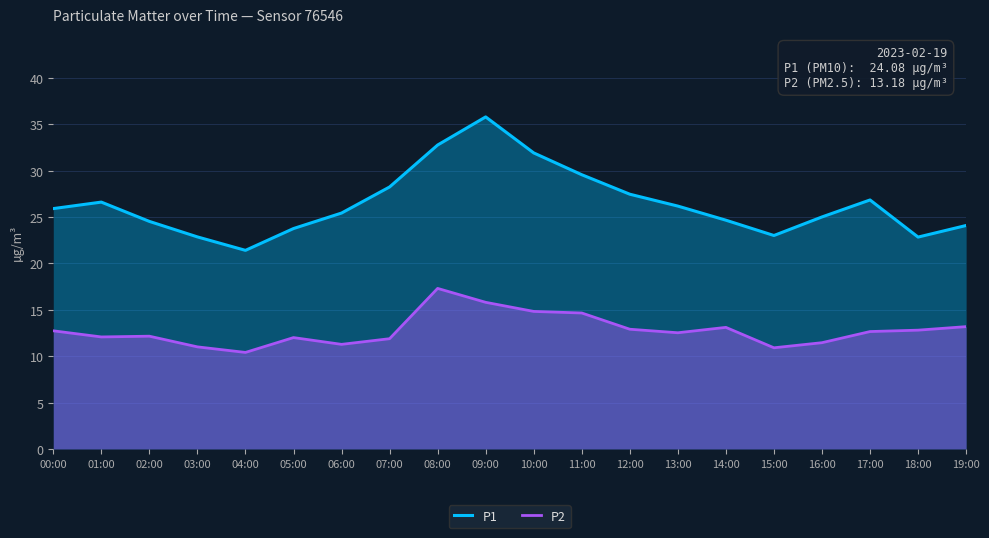

Reading left to right, list all the values displayed in this chart.

P1: 00:00=25.9	01:00=26.6	02:00=24.5	03:00=22.9	04:00=21.4	05:00=23.8	06:00=25.4	07:00=28.2	08:00=32.8	09:00=35.8	10:00=31.9	11:00=29.6	12:00=27.4	13:00=26.2	14:00=24.6	15:00=23.0	16:00=25.0	17:00=26.8	18:00=22.8	19:00=24.1
P2: 00:00=12.7	01:00=12.1	02:00=12.2	03:00=11.0	04:00=10.4	05:00=12.0	06:00=11.3	07:00=11.9	08:00=17.3	09:00=15.8	10:00=14.8	11:00=14.7	12:00=12.9	13:00=12.5	14:00=13.1	15:00=10.9	16:00=11.4	17:00=12.7	18:00=12.8	19:00=13.2